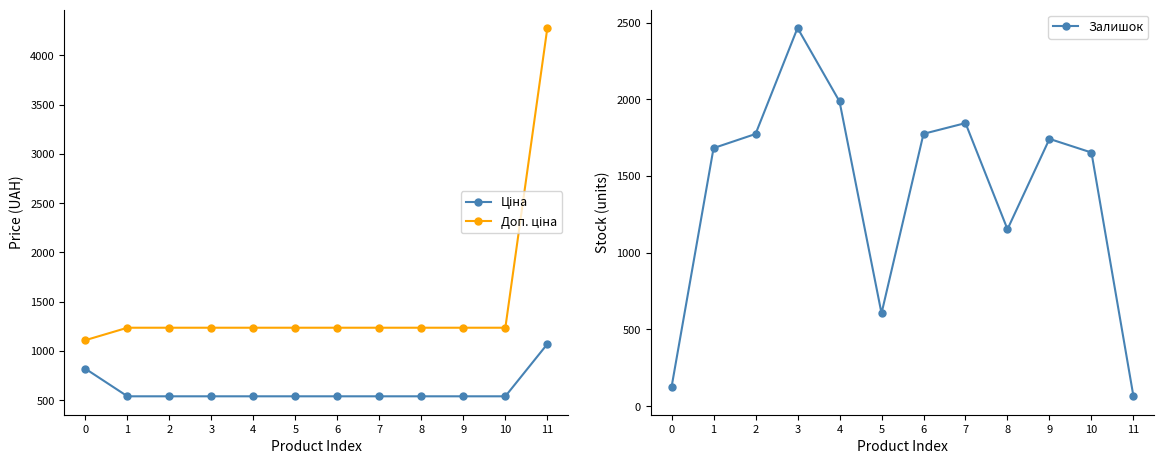

What are all the series names shown in the legend?

Ціна, Доп. ціна, Залишок